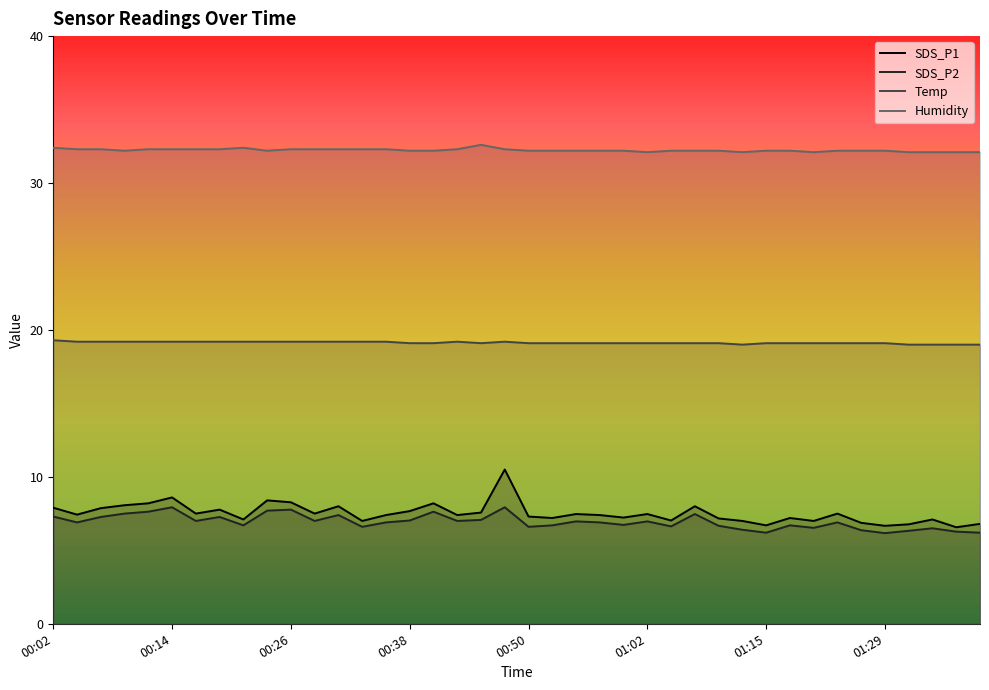

The value of SDS_P2 at 01:35 is 1.4. True or false?

False